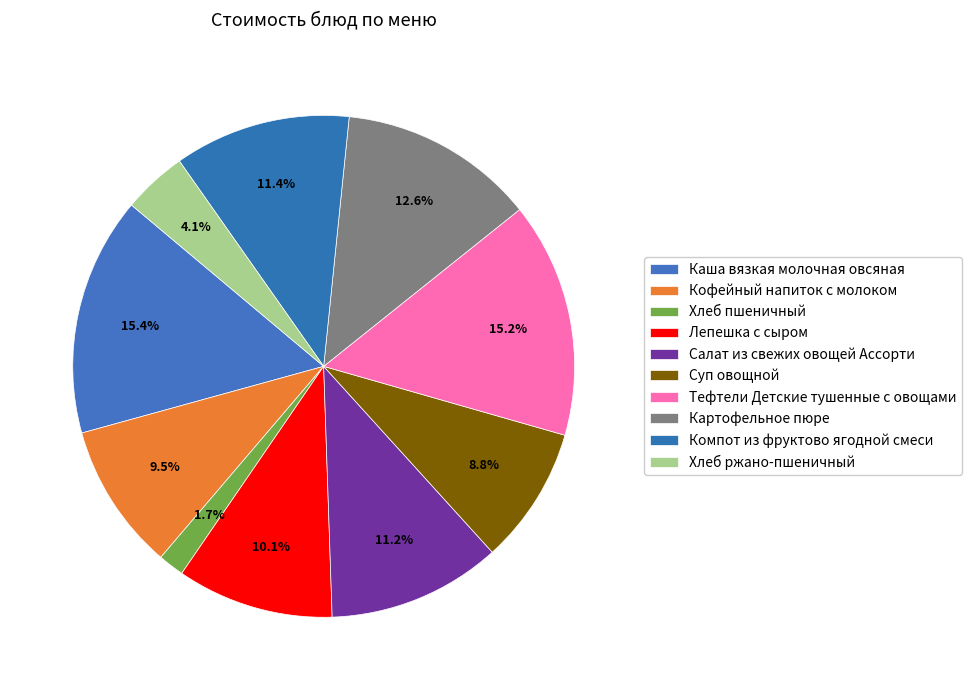

How many slices are in this pie chart?

10